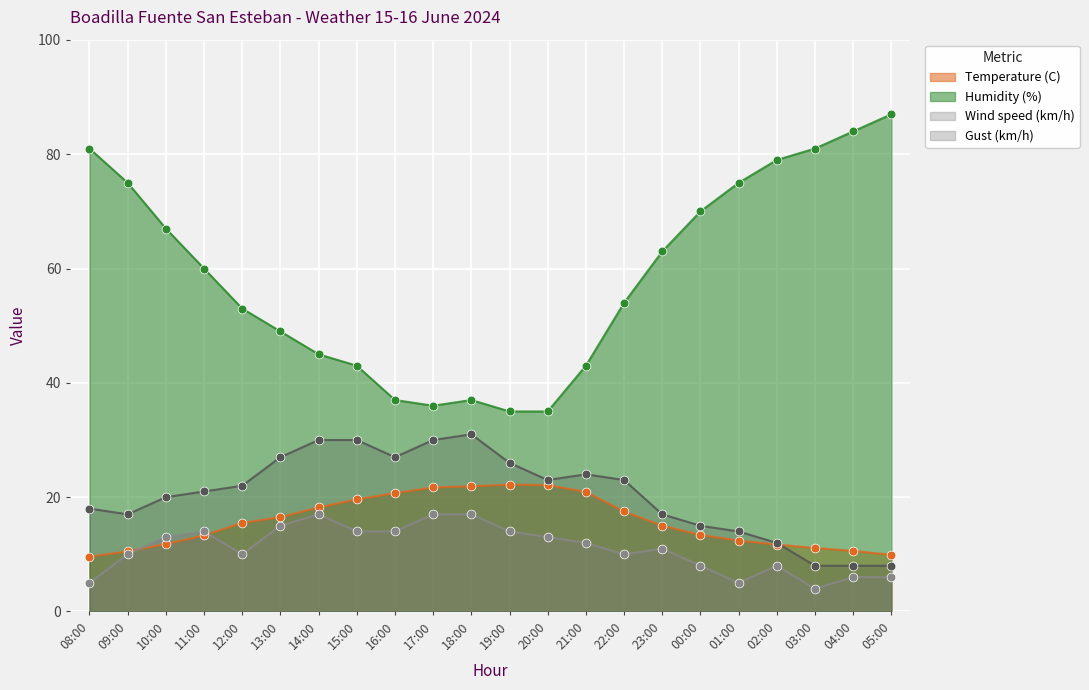

Which series contains the lowest Y value?

Wind speed (km/h)